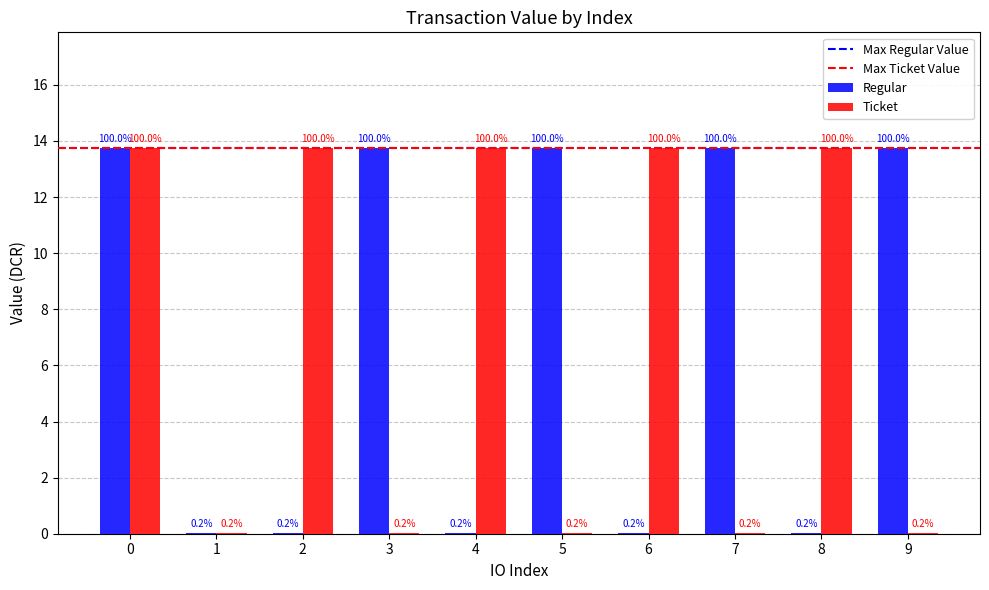

Are the bars grouped side by side (vs. stacked)?

Yes